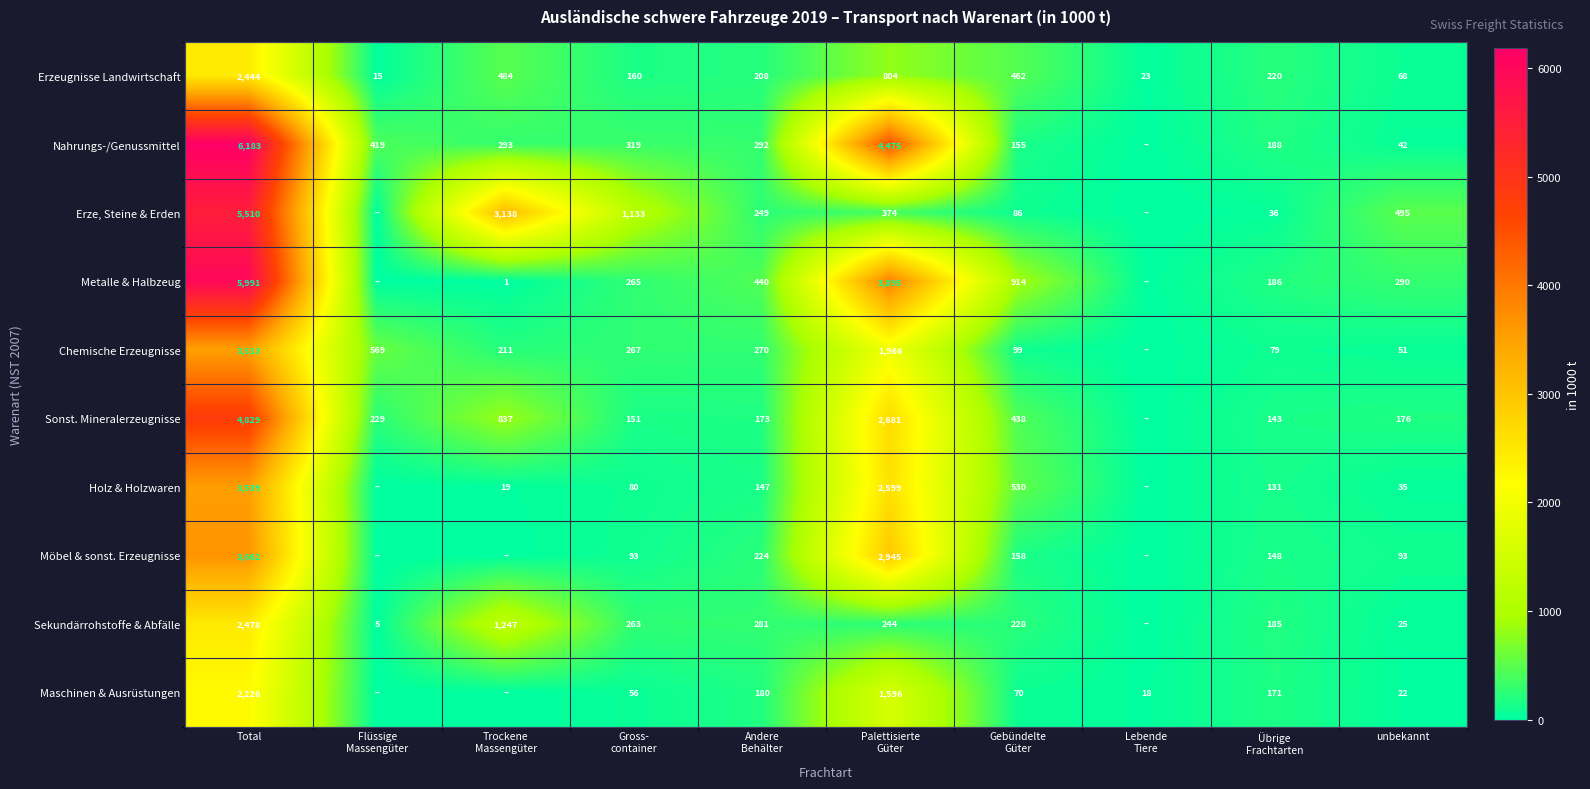

At how many categories does at least one series exceed 5957?

1